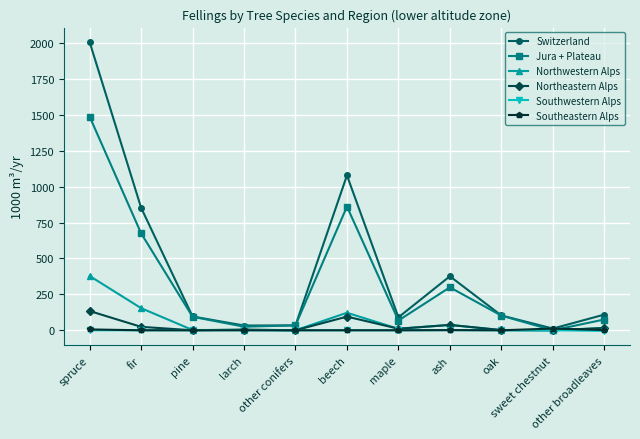

What position from the right is larch?

8